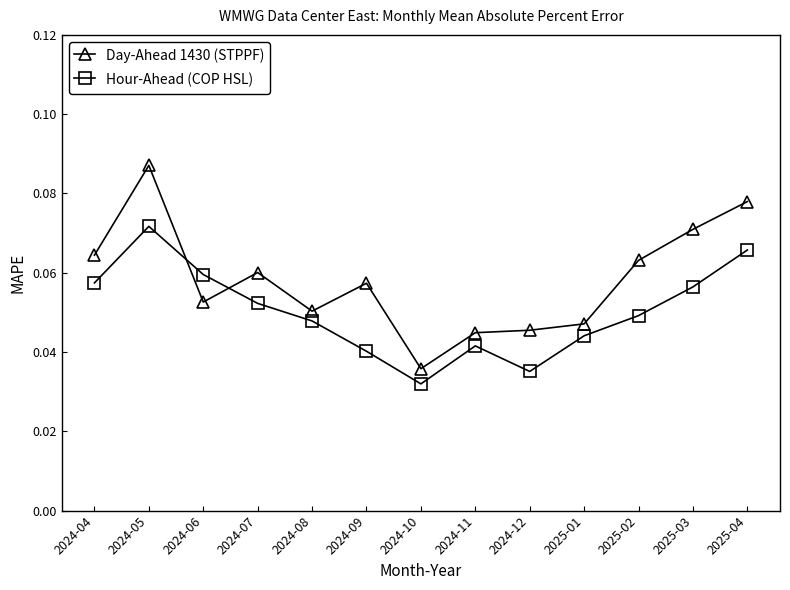

How many intersections are there between Hour-Ahead (COP HSL) and Day-Ahead 1430 (STPPF)?

2